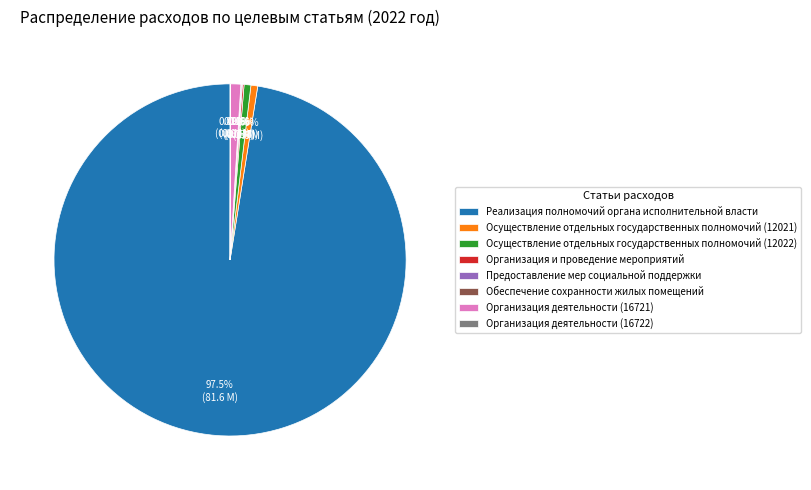

Which category has the biggest portion of the pie?

Реализация полномочий органа исполнительной власти